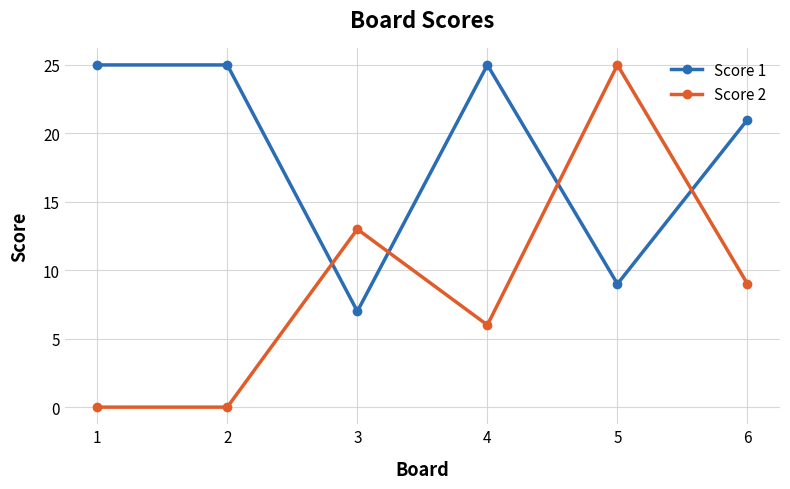

Rank the series by their average value, from highest to lowest.

Score 1, Score 2